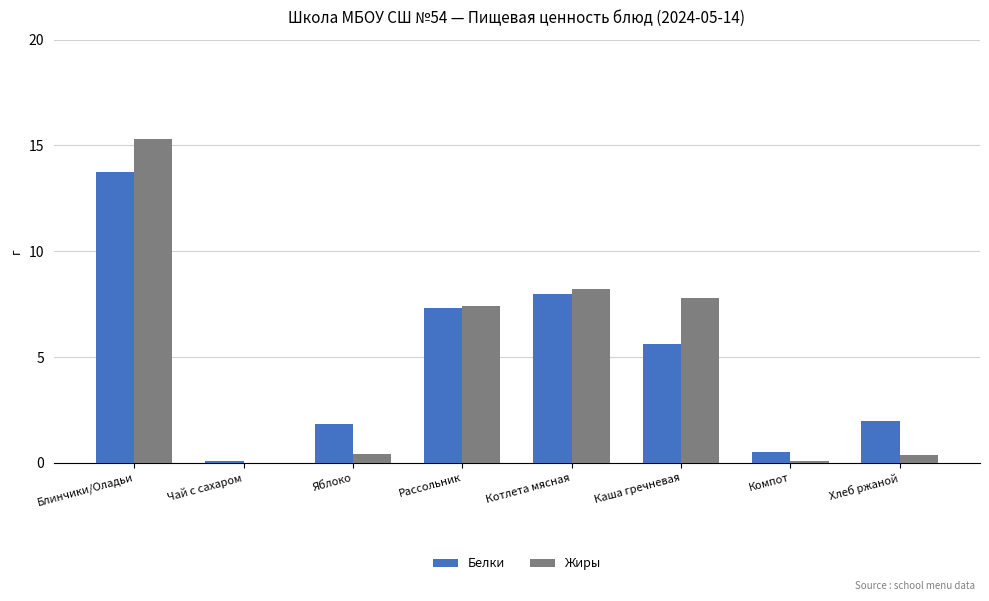

At which category is the sum across all series the highest?

Блинчики/Оладьи